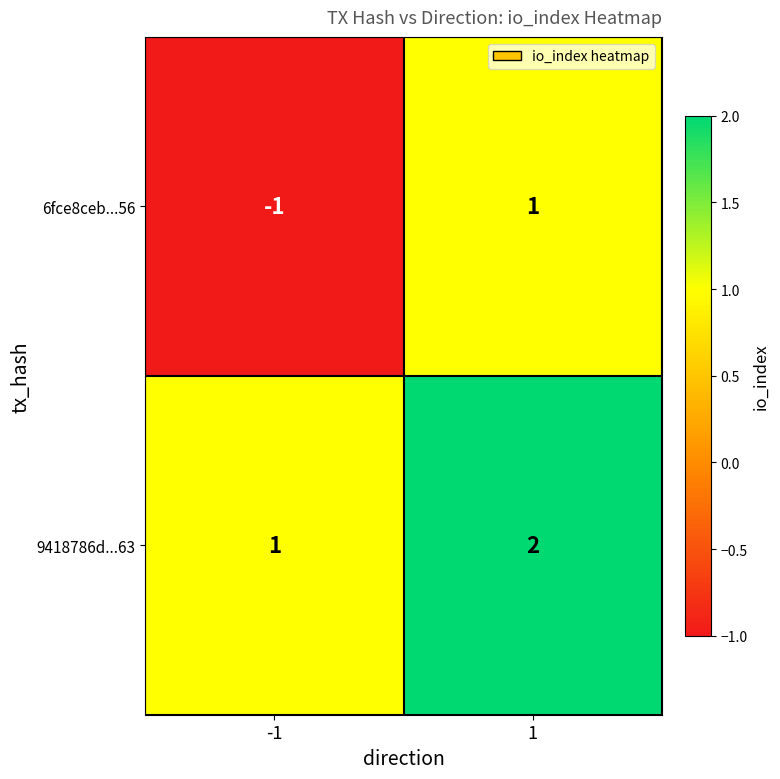

Reading left to right, list all the values displayed in this chart.

6fce8ceb...56: -1=-1	1=1
9418786d...63: -1=1	1=2